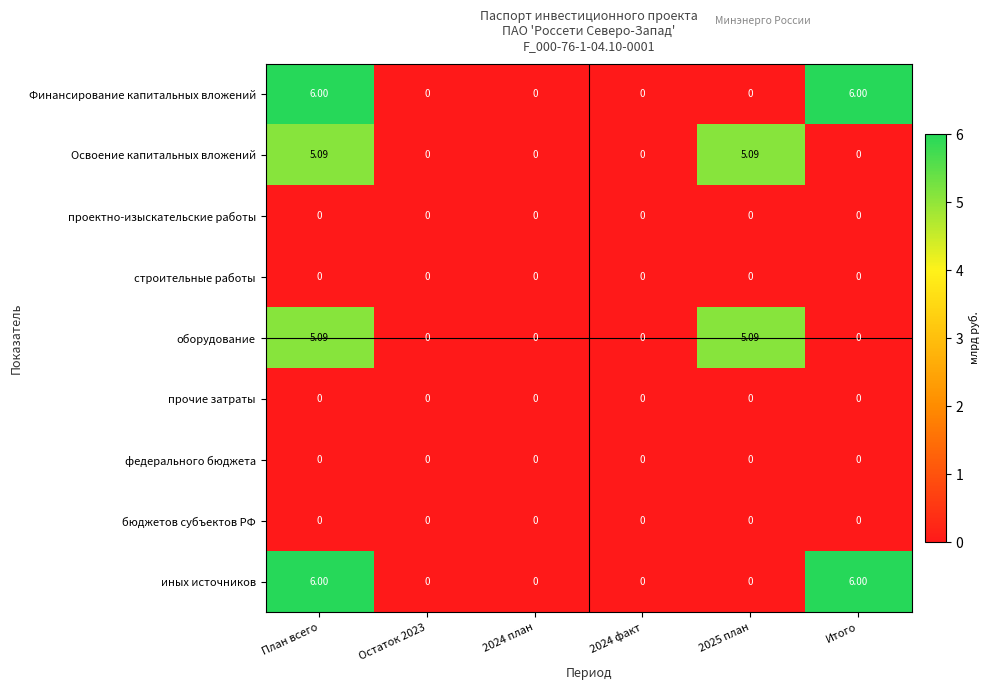

At which category is the sum across all series the highest?

План всего